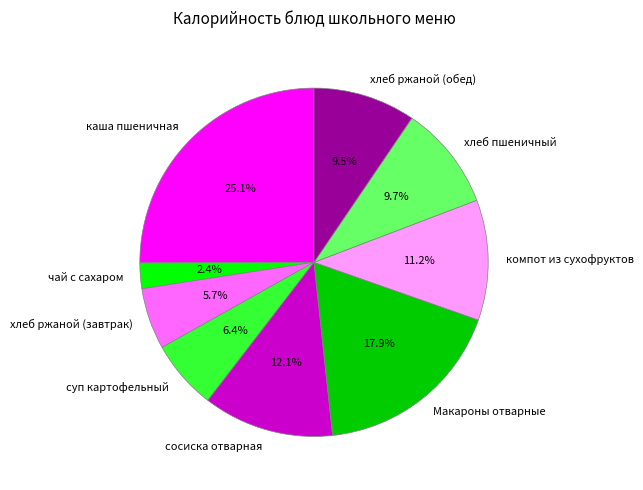

How many segments does this pie chart have?

9